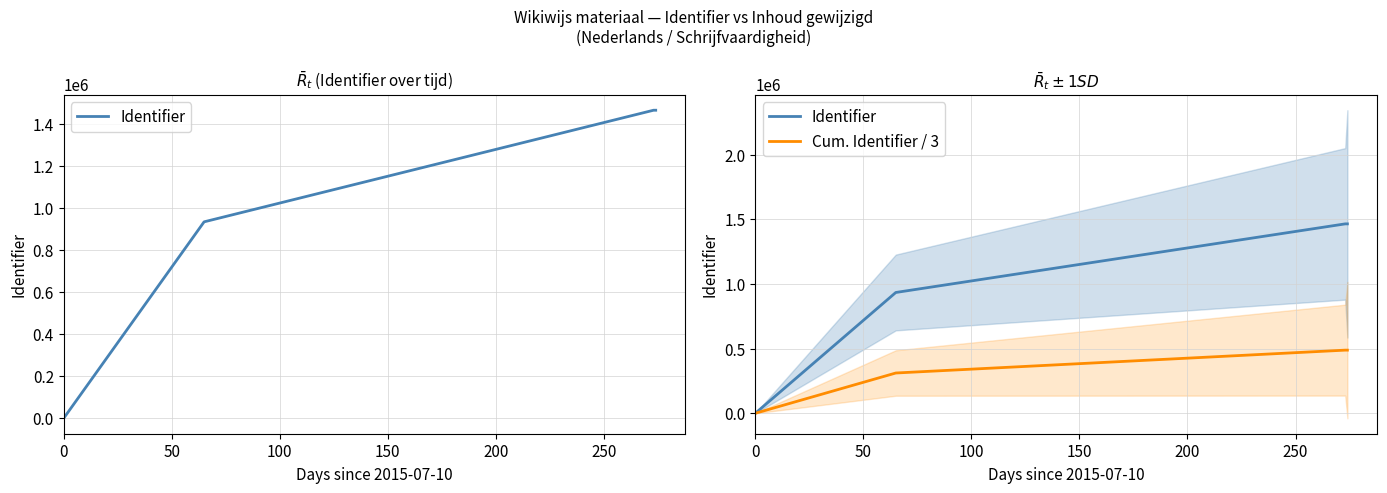

The Cum. Identifier / 3 series shows 0.0 at 0. True or false?

True